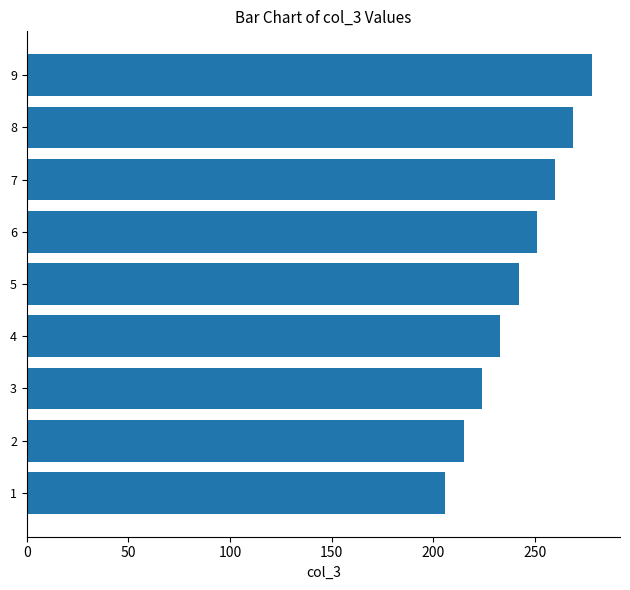

Reading bottom to top, extract all data points from this chart.

1=206	2=215	3=224	4=233	5=242	6=251	7=260	8=269	9=278